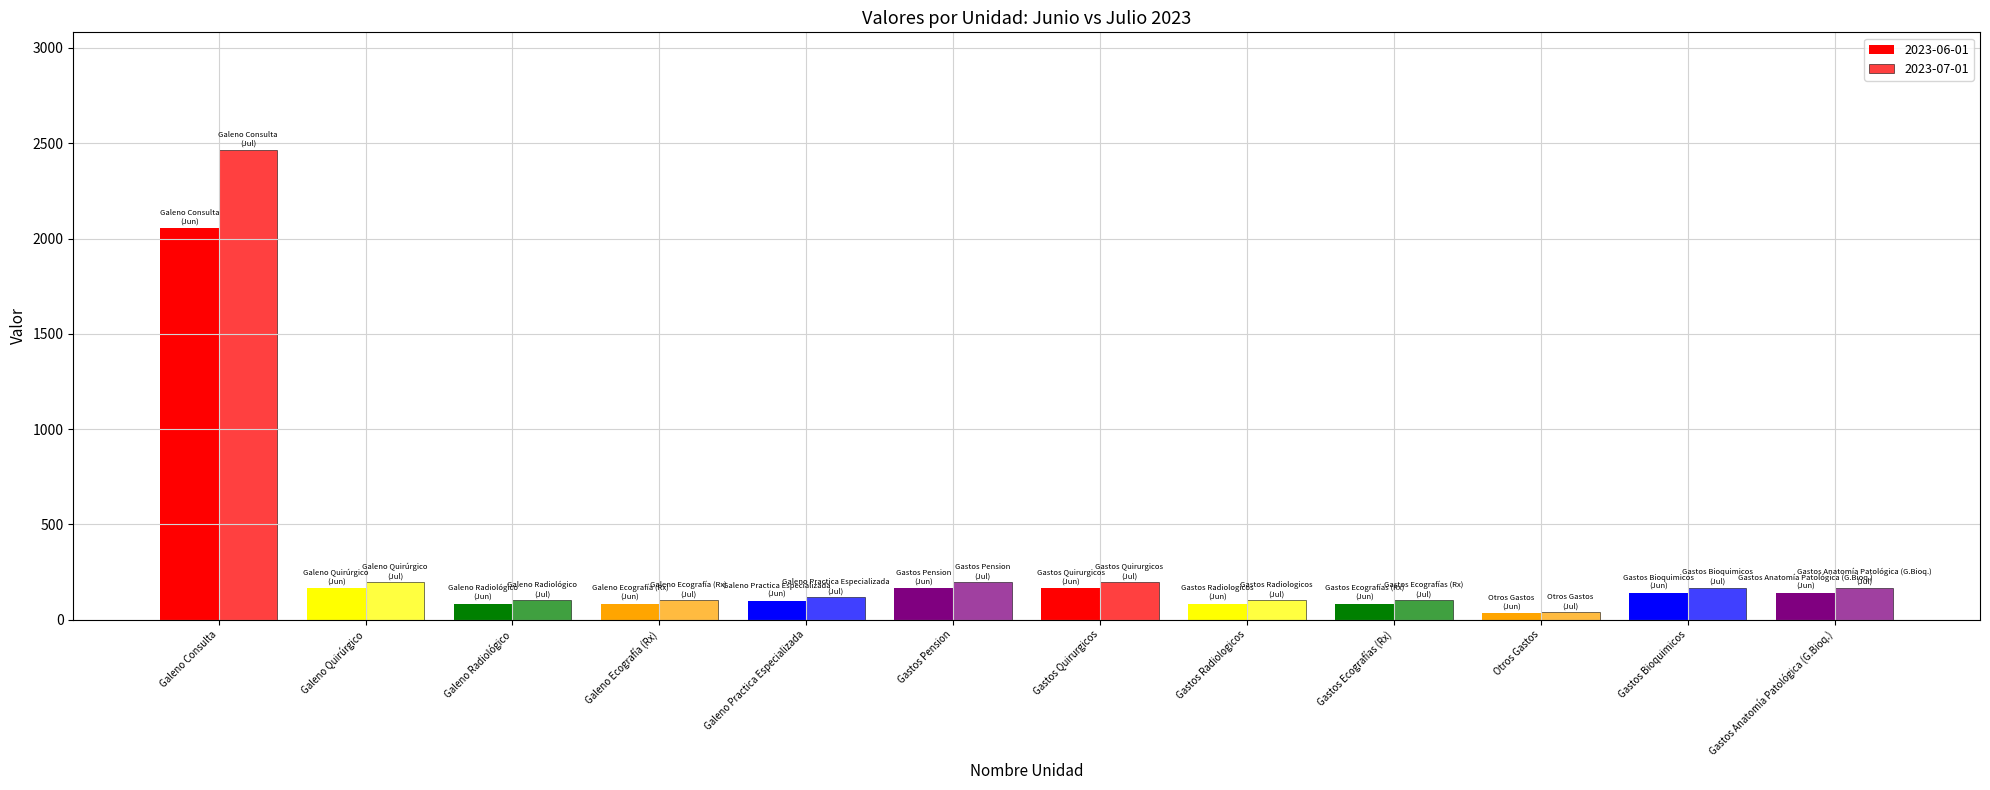

Are the bars grouped side by side (vs. stacked)?

Yes